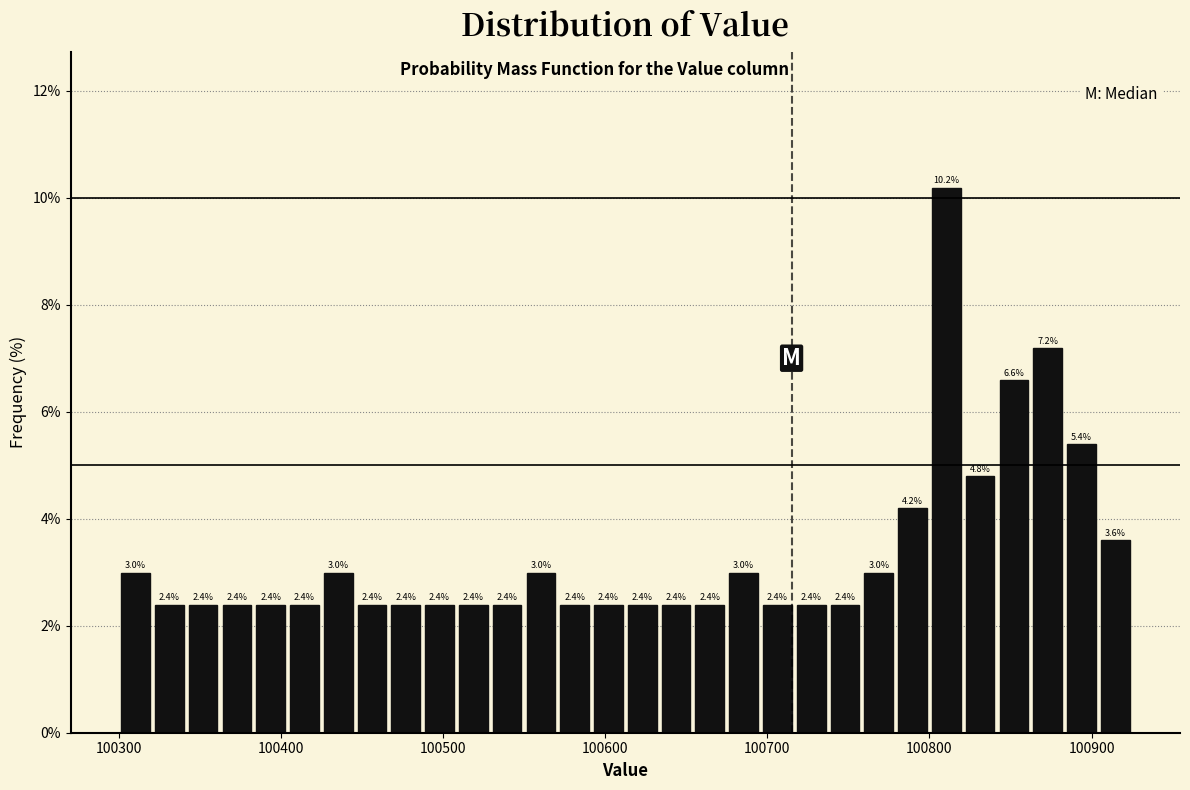

Around what value on the x-axis is the tallest bar? Give the approximate position of its centre, as read against the axis.

100810